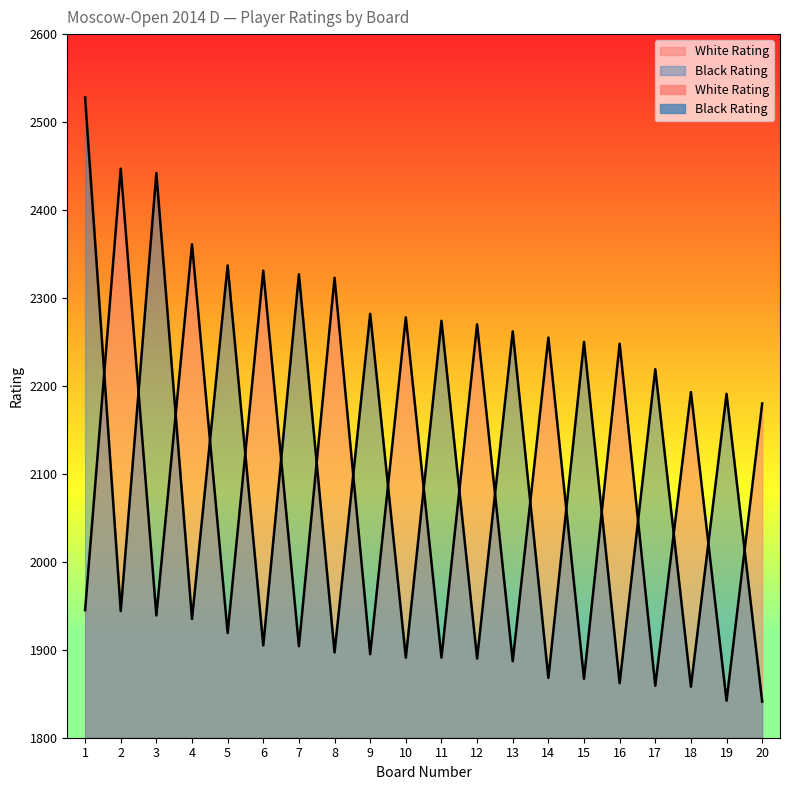

Between which two adjacent categories do White Rating and Black Rating first intersect?

1 and 2